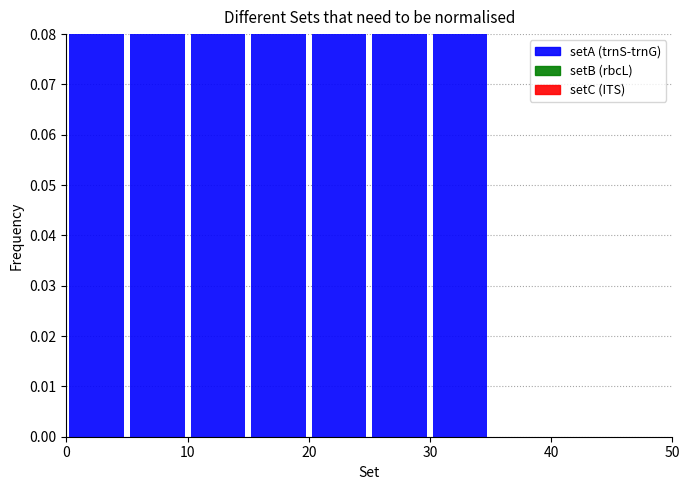

What is the maximum value for trnS-trnG?

1.0